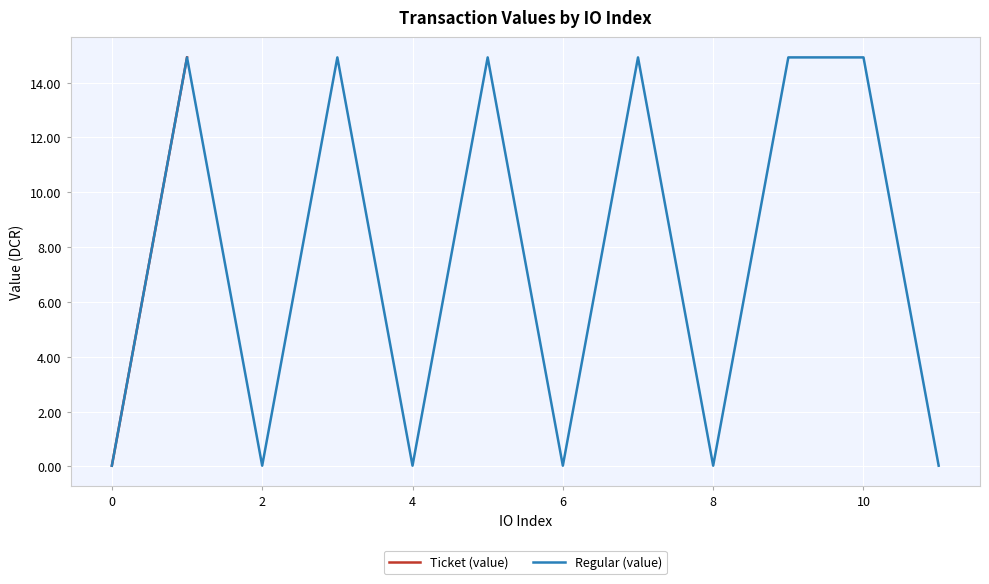

Which series ends up on top after the final intersection of Regular (value) and Ticket (value)?

Ticket (value)